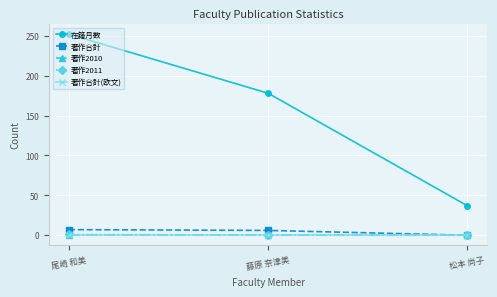

Is it true that 在籍月数 equals 60 at 松本 尚子?

False